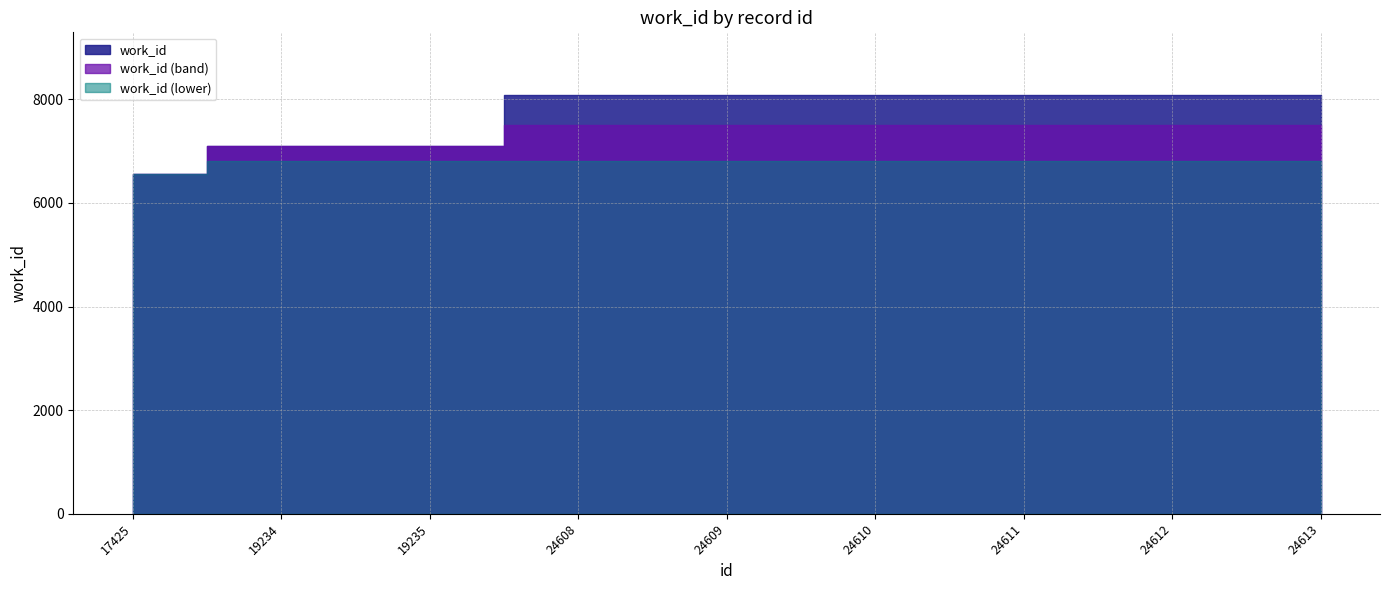

Is it true that the value at 19234 is 7103?

True